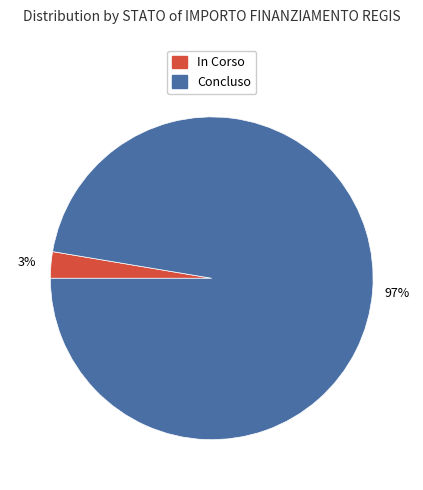

Is there any slice that represents more than half of the pie?

Yes